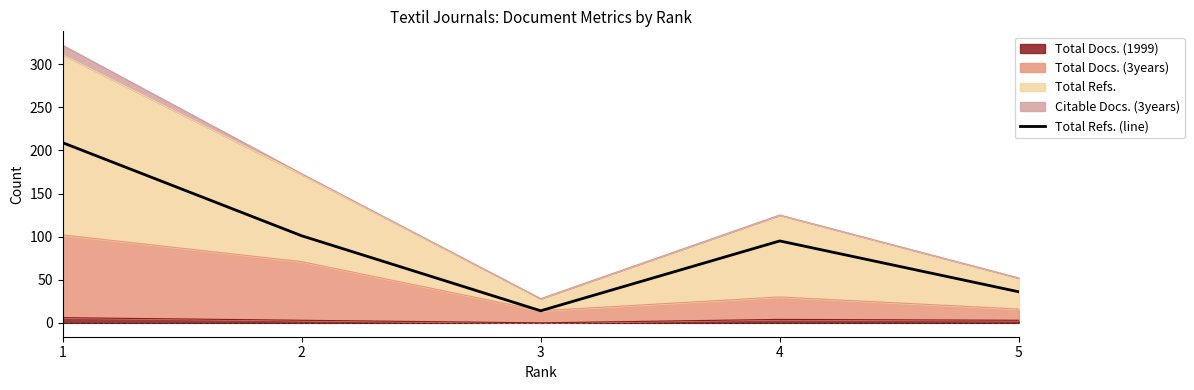

Which has a higher value, 4 or 3?

4